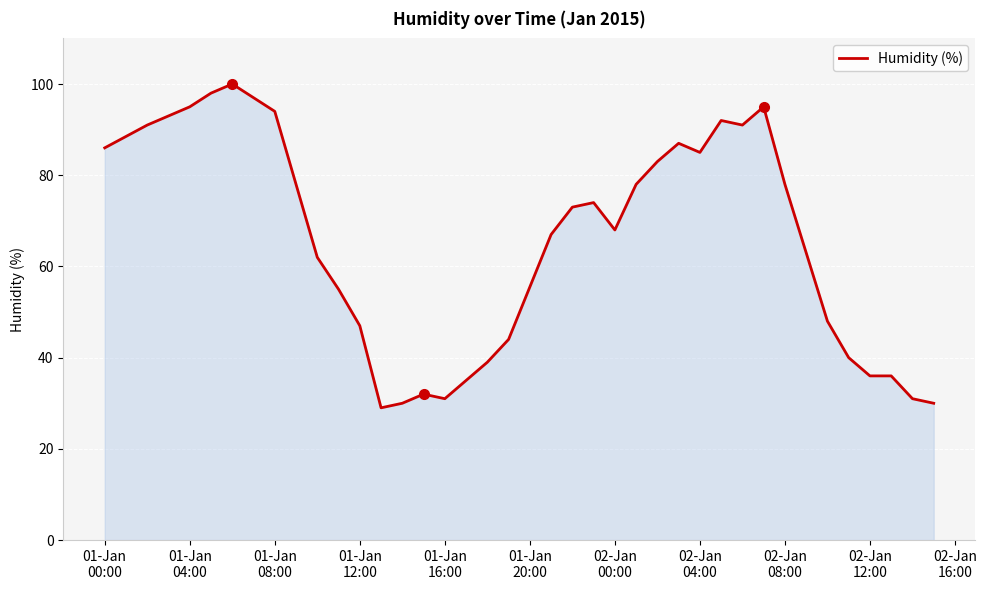

What is the difference between the second highest and minimum values?

69